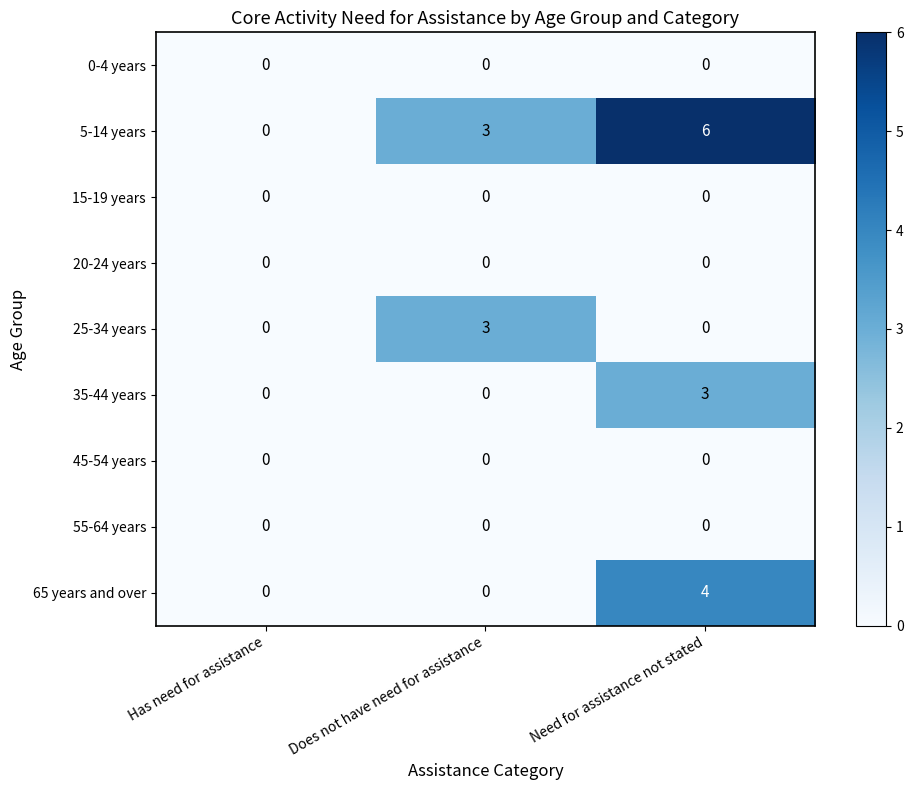

Reading left to right, list all the values displayed in this chart.

0-4 years: Has need for assistance=0	Does not have need for assistance=0	Need for assistance not stated=0
5-14 years: Has need for assistance=0	Does not have need for assistance=3	Need for assistance not stated=6
15-19 years: Has need for assistance=0	Does not have need for assistance=0	Need for assistance not stated=0
20-24 years: Has need for assistance=0	Does not have need for assistance=0	Need for assistance not stated=0
25-34 years: Has need for assistance=0	Does not have need for assistance=3	Need for assistance not stated=0
35-44 years: Has need for assistance=0	Does not have need for assistance=0	Need for assistance not stated=3
45-54 years: Has need for assistance=0	Does not have need for assistance=0	Need for assistance not stated=0
55-64 years: Has need for assistance=0	Does not have need for assistance=0	Need for assistance not stated=0
65 years and over: Has need for assistance=0	Does not have need for assistance=0	Need for assistance not stated=4